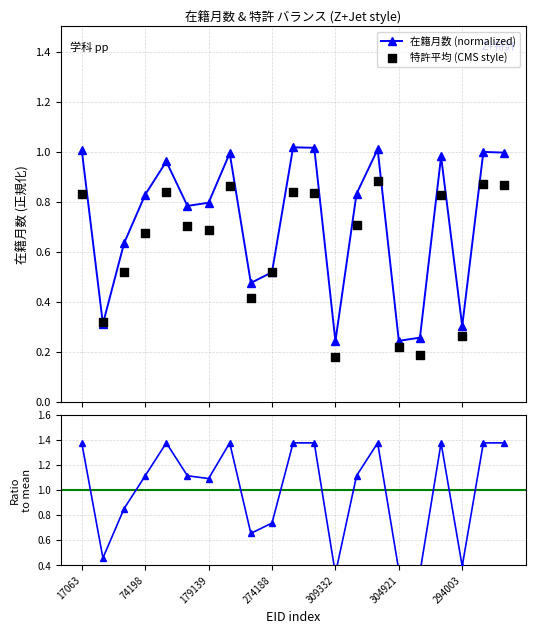

At which category is the sum across all series the highest?

14